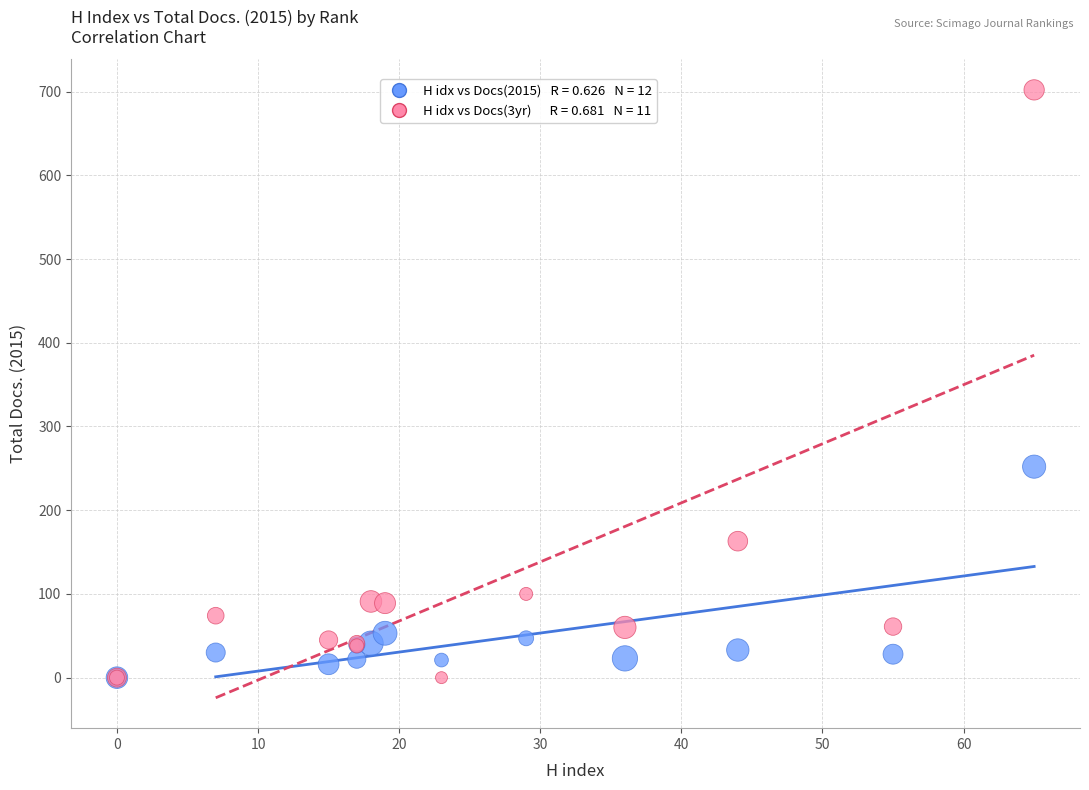

Across all series, what Y value is closest to 351?

252